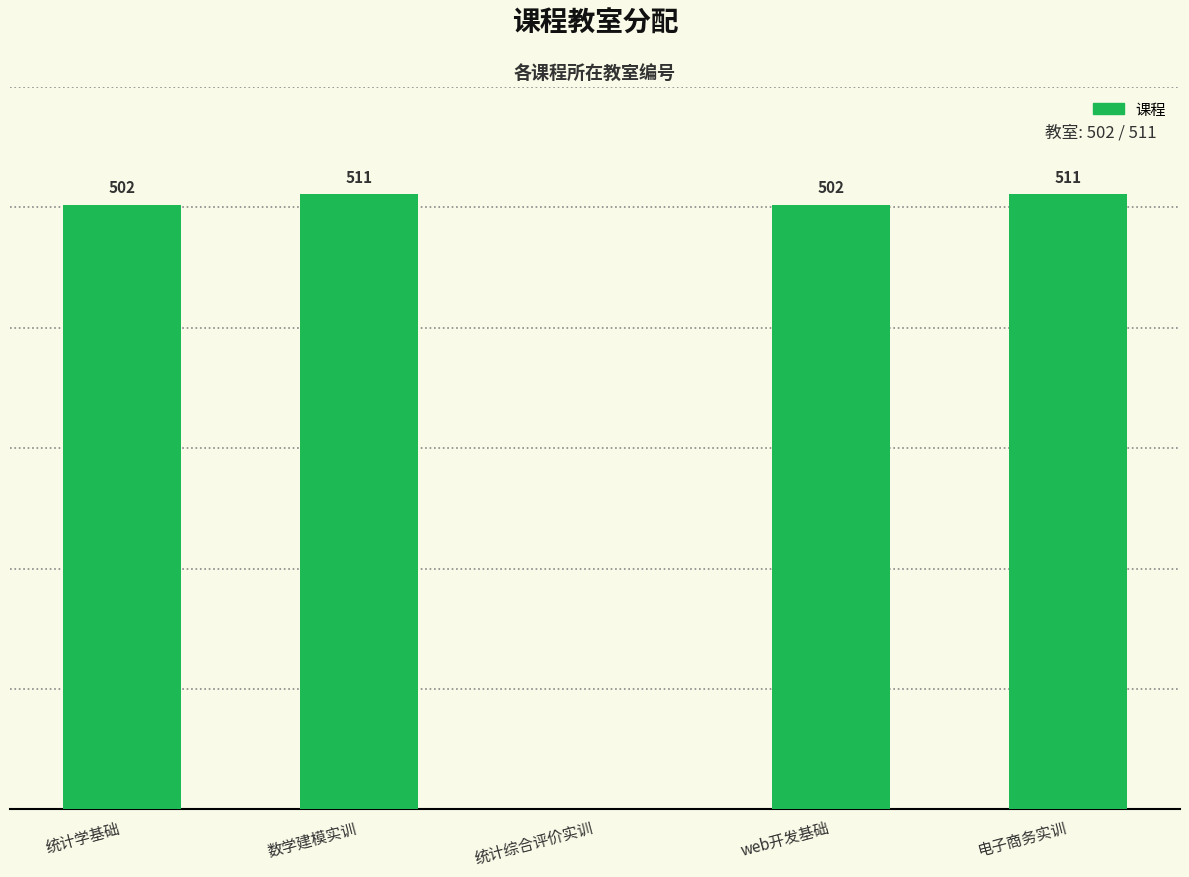

Which has a higher value, 统计综合评价实训 or 电子商务实训?

电子商务实训